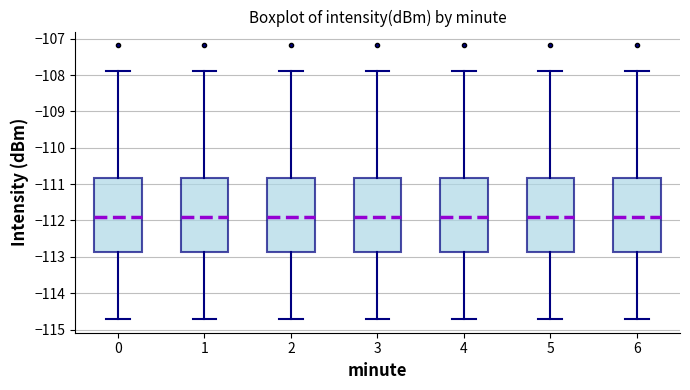

Reading left to right, read every box against the y-axis: the position of its median line, the range the box covers, and the ends of its whiskers. The values are not printed on the chart, so give them approximately, as read against the axis.

0: median -111.9, box -112.9 to -110.8, whiskers -114.7 to -107.9
1: median -111.9, box -112.9 to -110.8, whiskers -114.7 to -107.9
2: median -111.9, box -112.9 to -110.8, whiskers -114.7 to -107.9
3: median -111.9, box -112.9 to -110.8, whiskers -114.7 to -107.9
4: median -111.9, box -112.9 to -110.8, whiskers -114.7 to -107.9
5: median -111.9, box -112.9 to -110.8, whiskers -114.7 to -107.9
6: median -111.9, box -112.9 to -110.8, whiskers -114.7 to -107.9